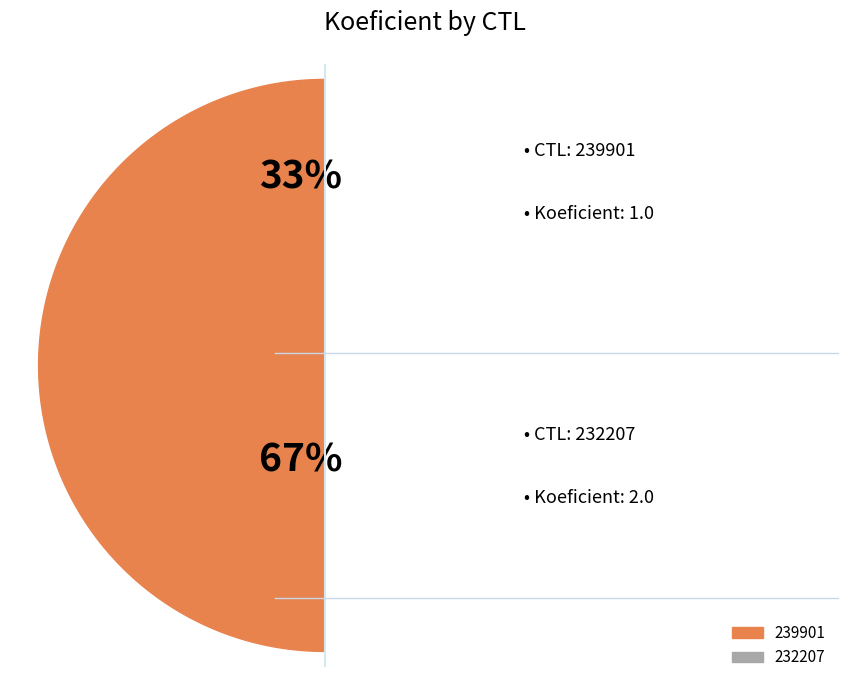

True or false: 239901 accounts for 23% of the total.

False